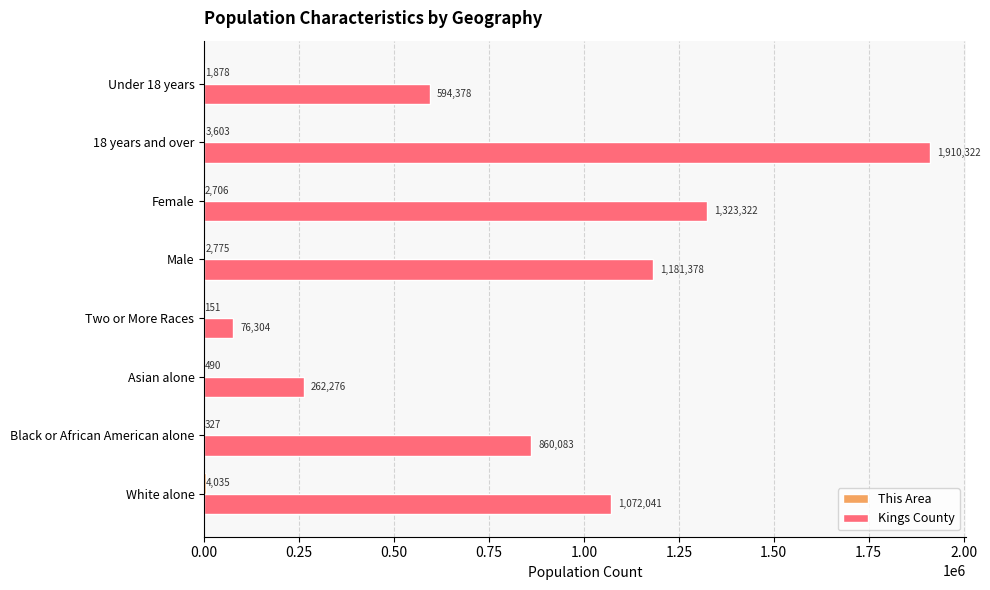

True or false: Kings County has a value of 1992548 at Female.

False